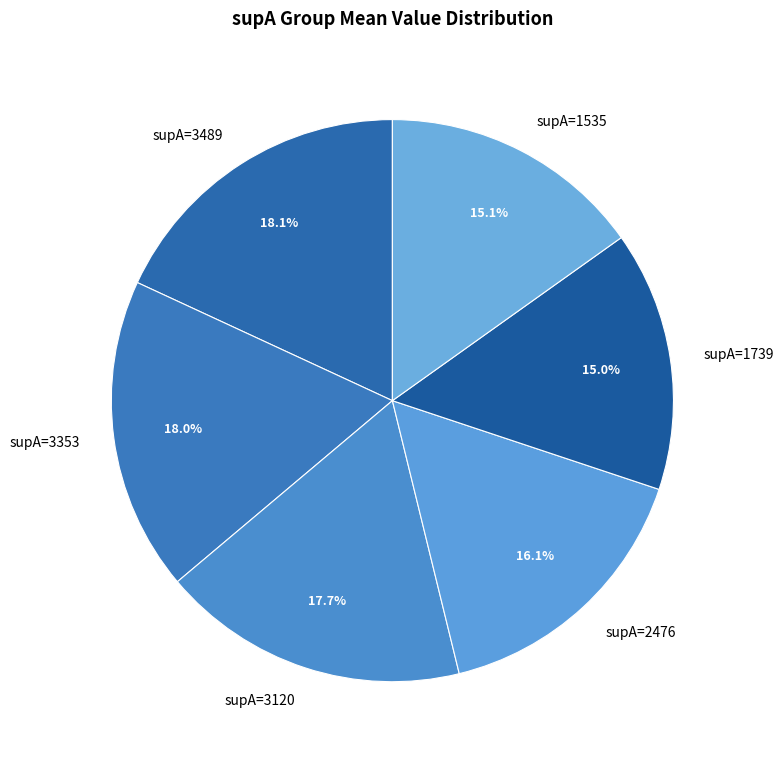

Does any single category account for the majority?

No